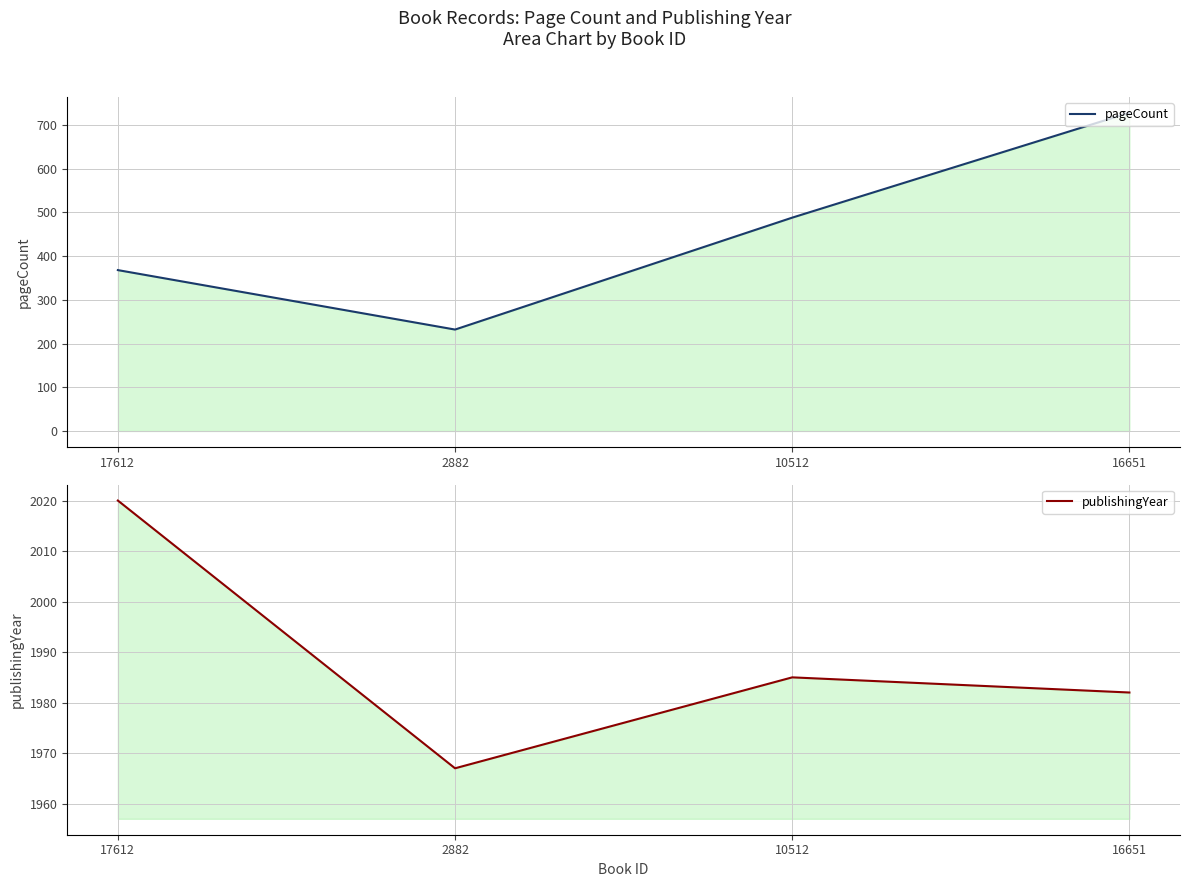

List the series in order of their overall mean, highest first.

publishingYear, pageCount